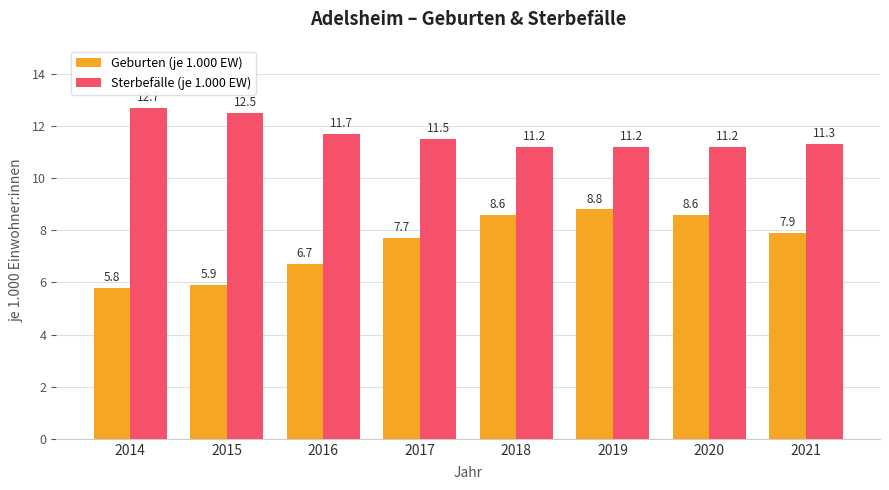

Rank the series at 2015 from highest to lowest value.

Sterbefälle (je 1.000 EW), Geburten (je 1.000 EW)